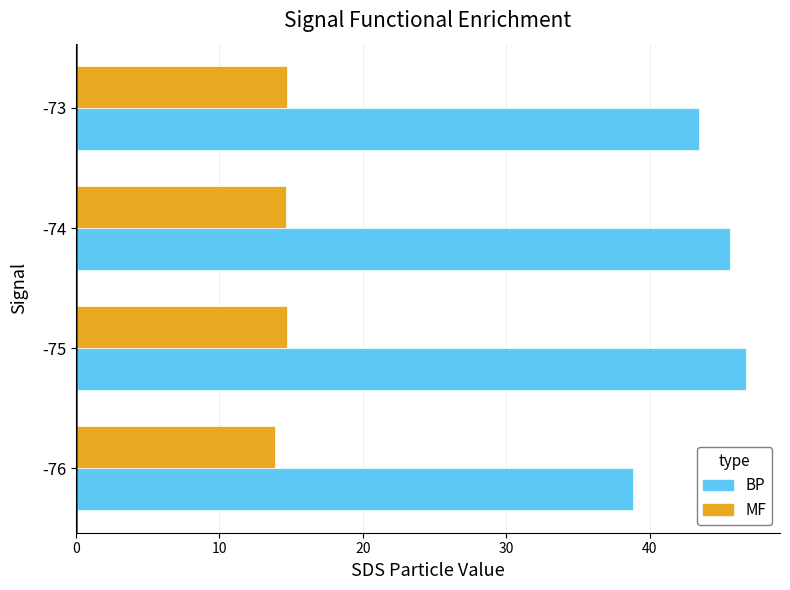

The value of BP at -75 is 81.1. True or false?

False